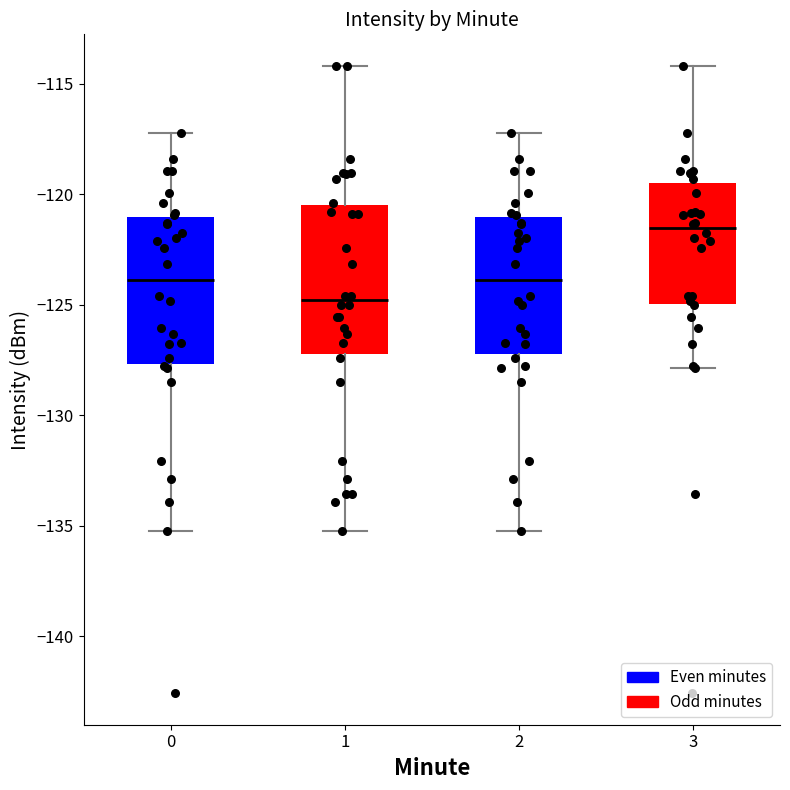

Which box's median line is the highest?

3